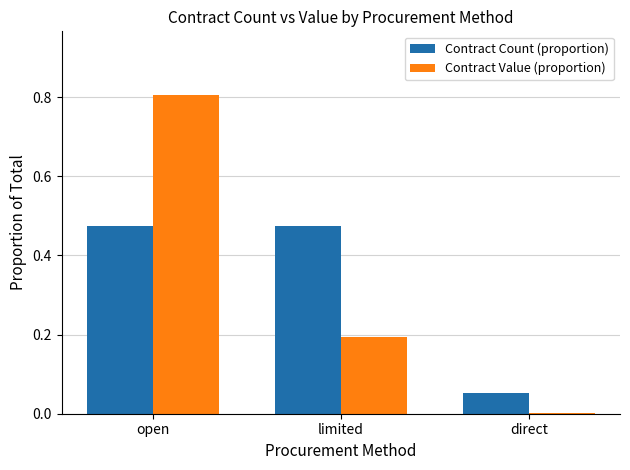

At which category does the chart reach its peak across all series?

open